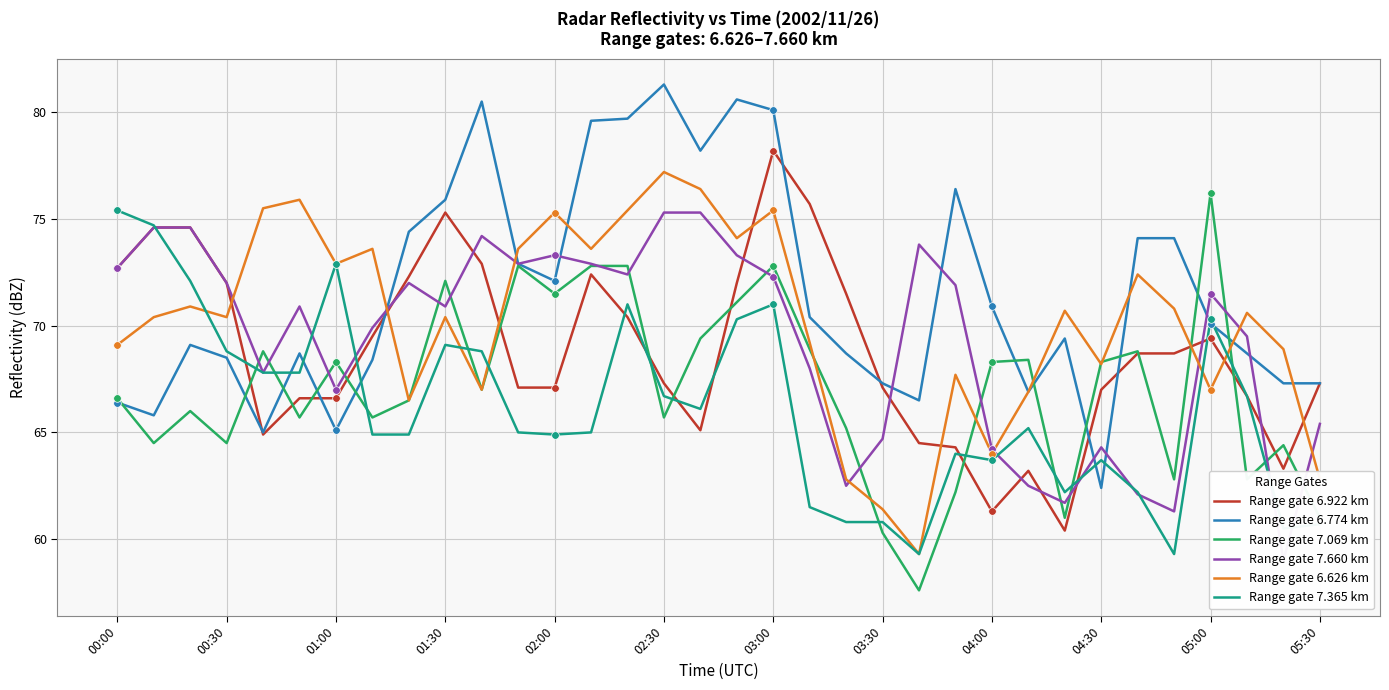

Which series has the largest total across all categories?

Range gate 6.774 km